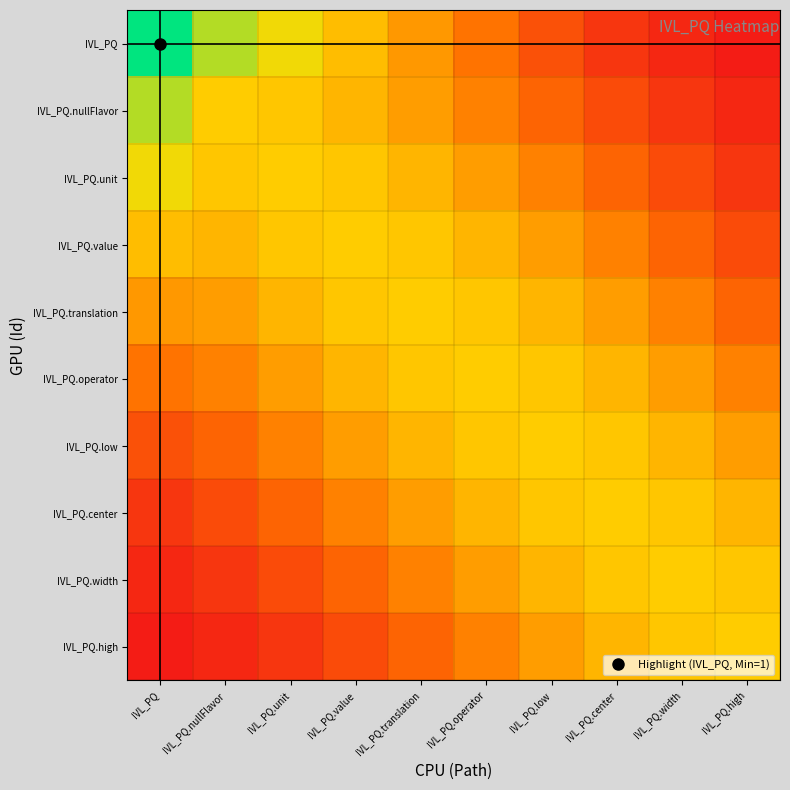

Which series has the widest spread of values?

IVL_PQ